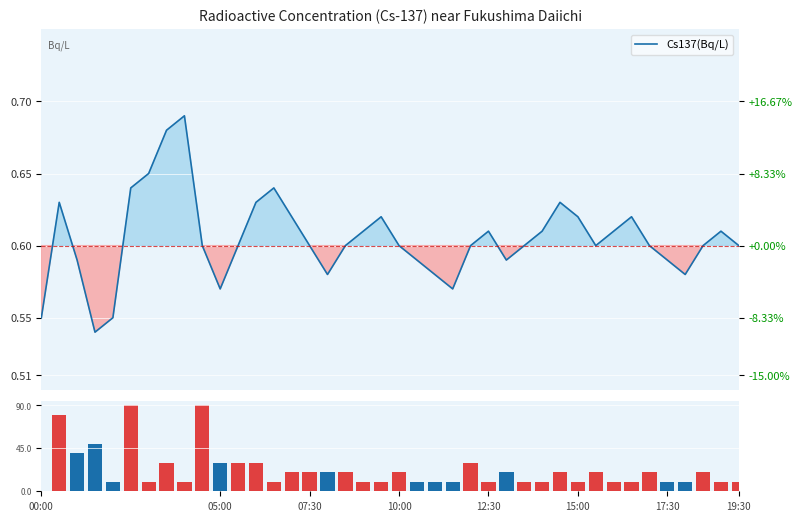

What is the total value across all series at 38?

10.6